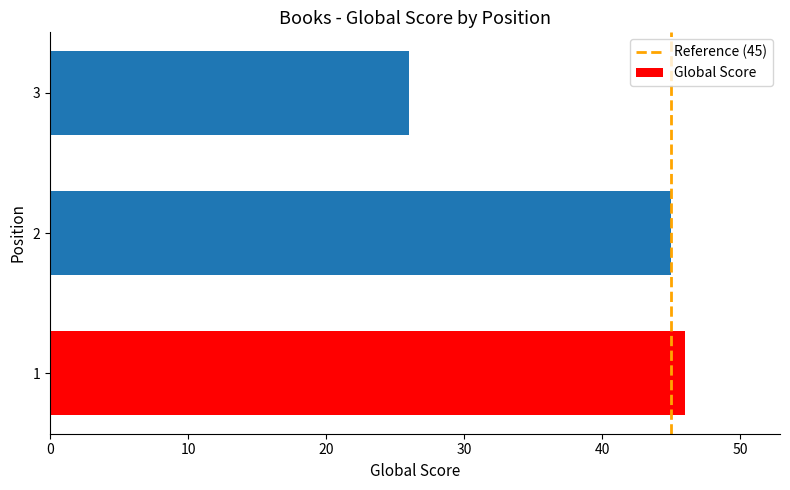

Reading bottom to top, what are all the values shown in this chart?

46	45	26